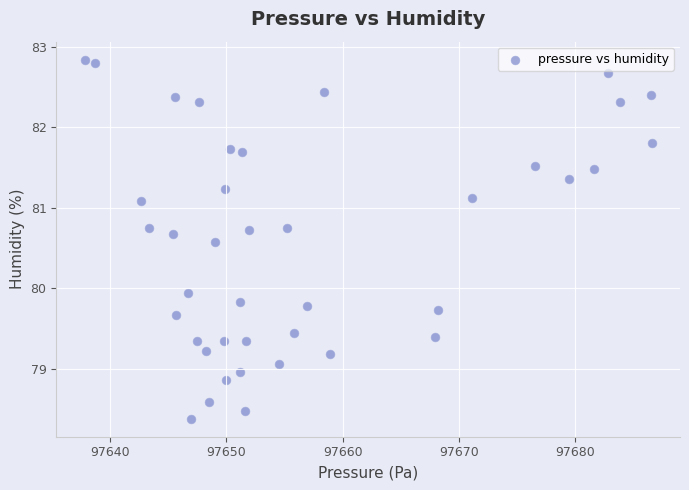

What Y value in the scatter plot is closest to 80?

79.9